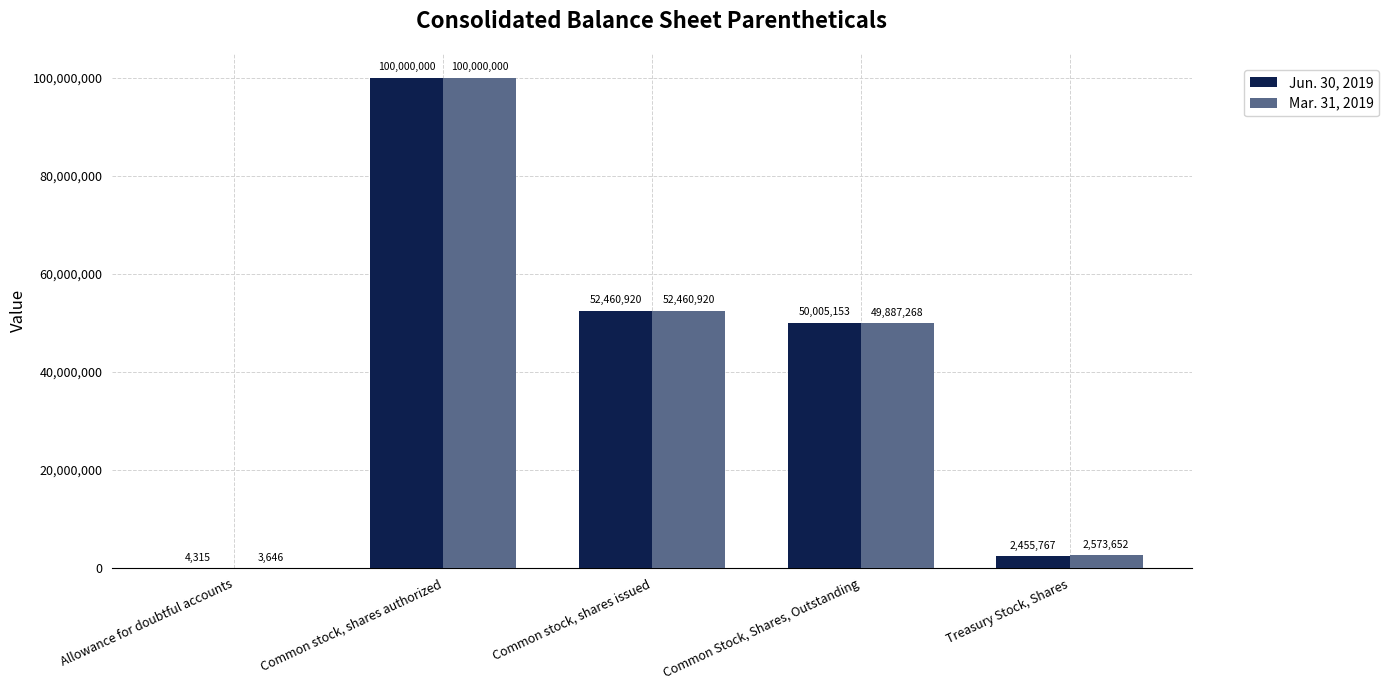

What is the average value of the Jun. 30, 2019 series?

40985231